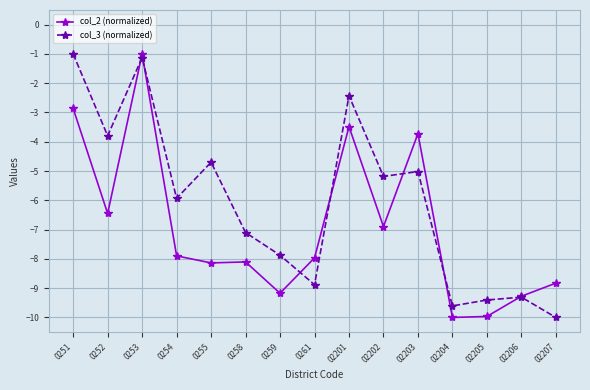

How many intersections are there between col_3 (normalized) and col_2 (normalized)?

7